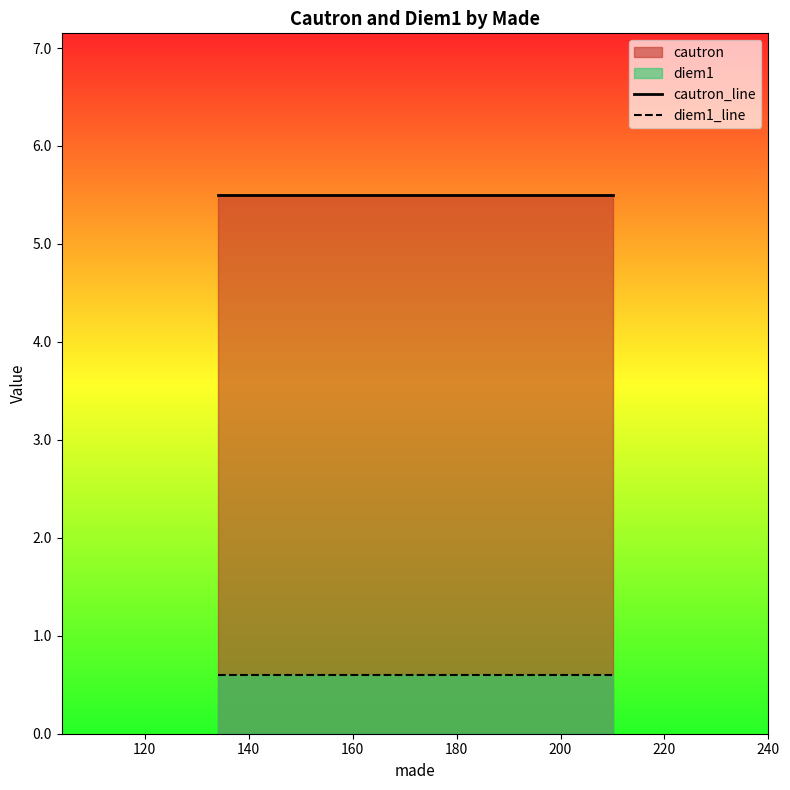

Reading right to left, what are all the values shown in this chart?

cautron_line: 5.5	5.5
diem1_line: 0.6	0.6